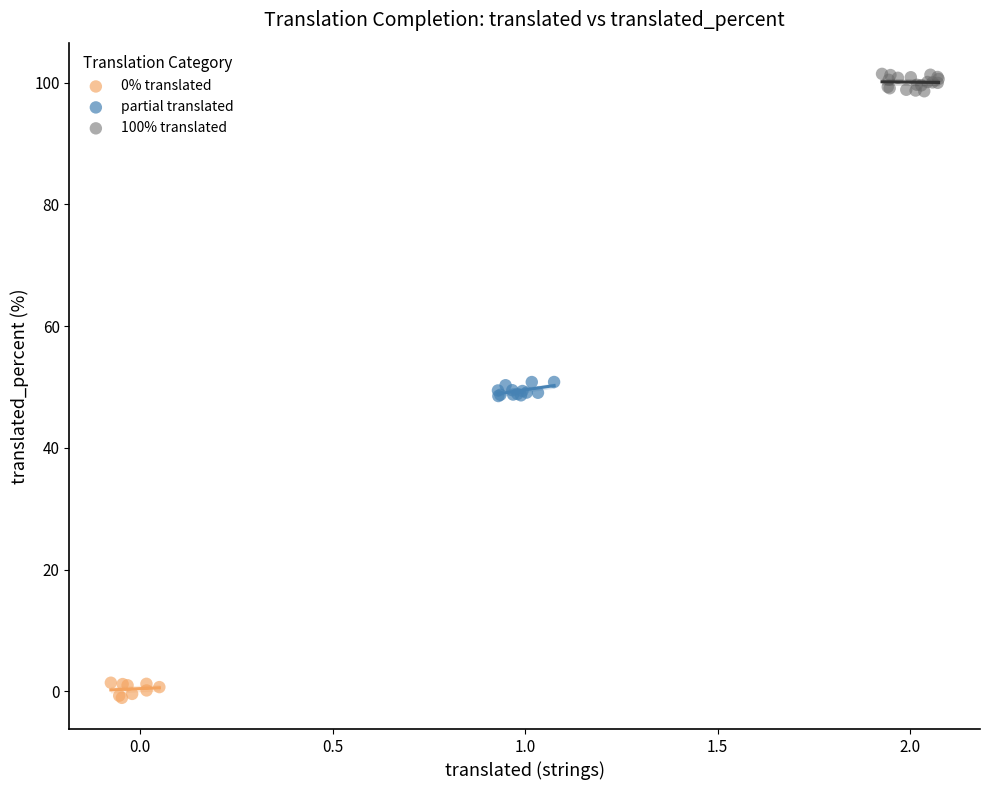

Which series reaches the minimum Y coordinate?

0% translated